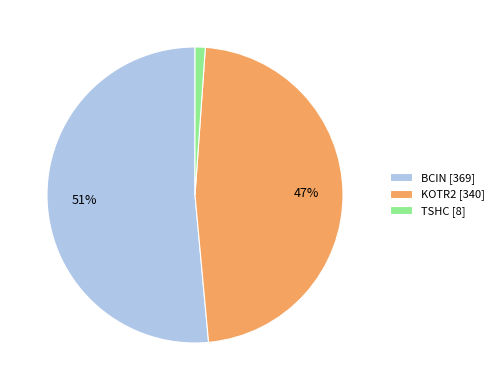

Rank the categories by value from highest to lowest.

BCIN, KOTR2, TSHC